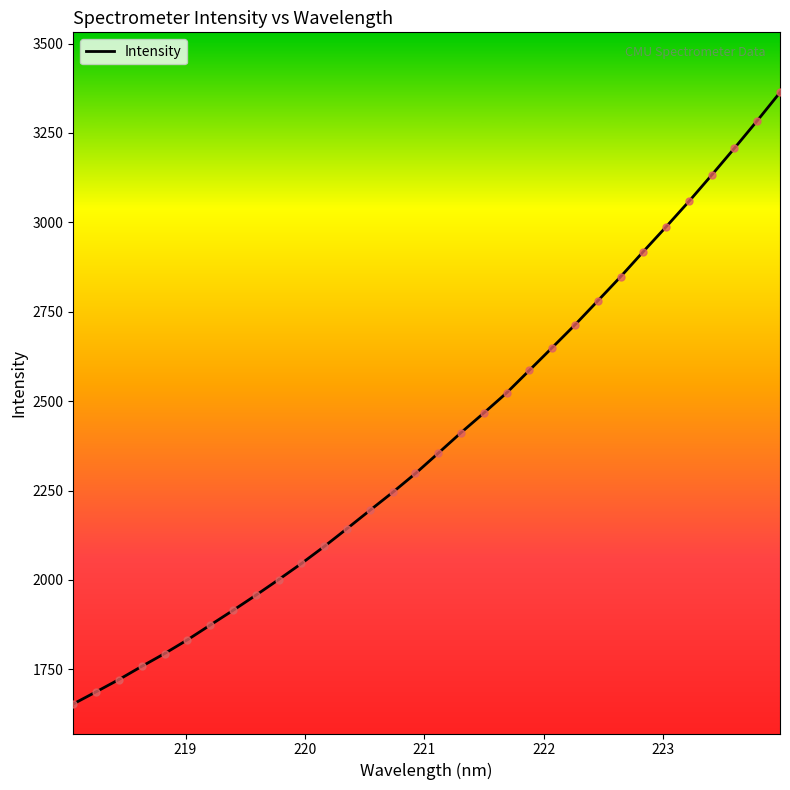

What is the smallest value displayed?

1653.2